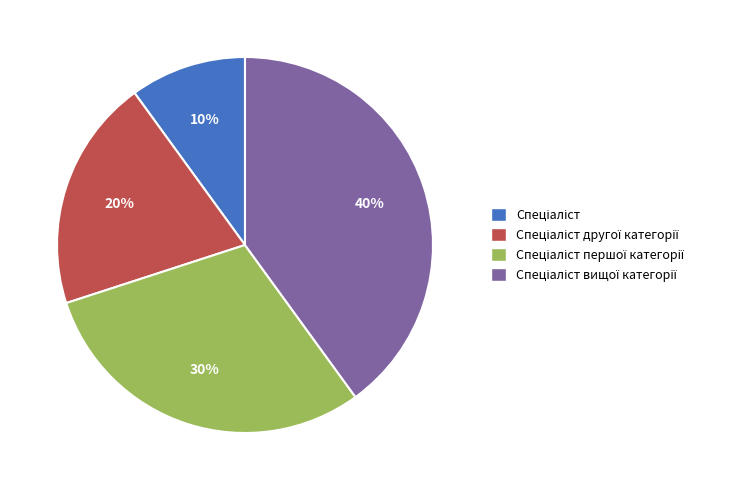

Is there a majority slice in this chart?

No